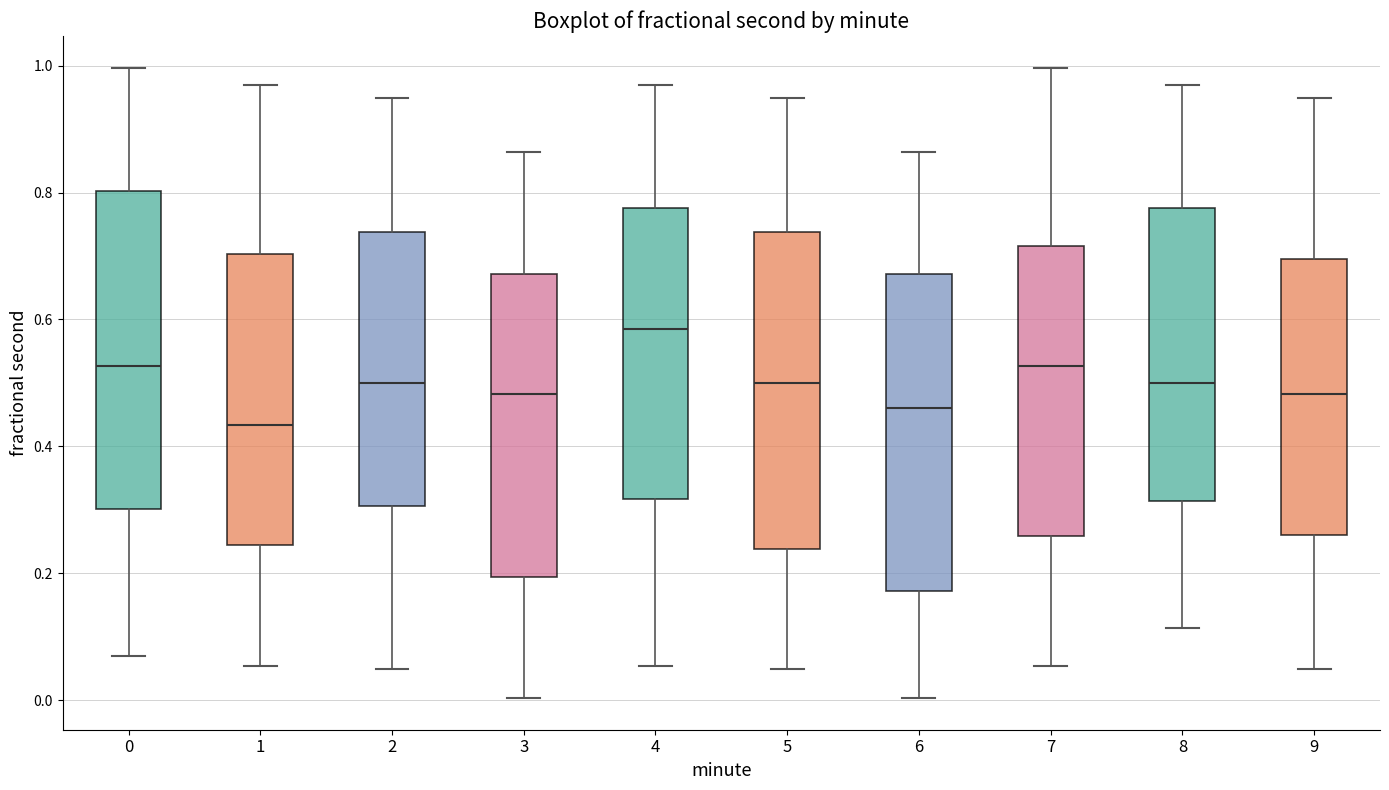

Which box's median line is the highest?

4